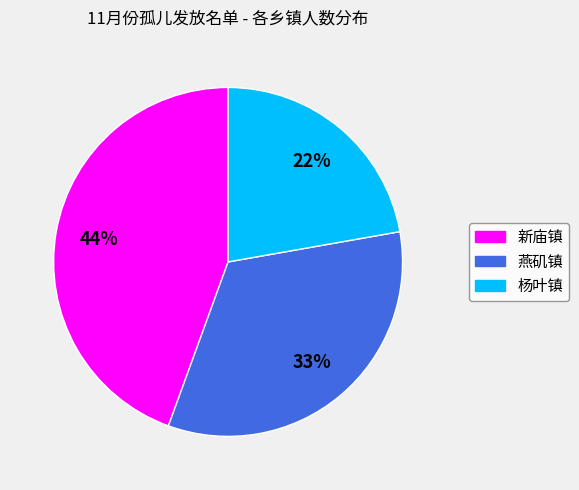

What is the smallest slice in the pie chart?

杨叶镇